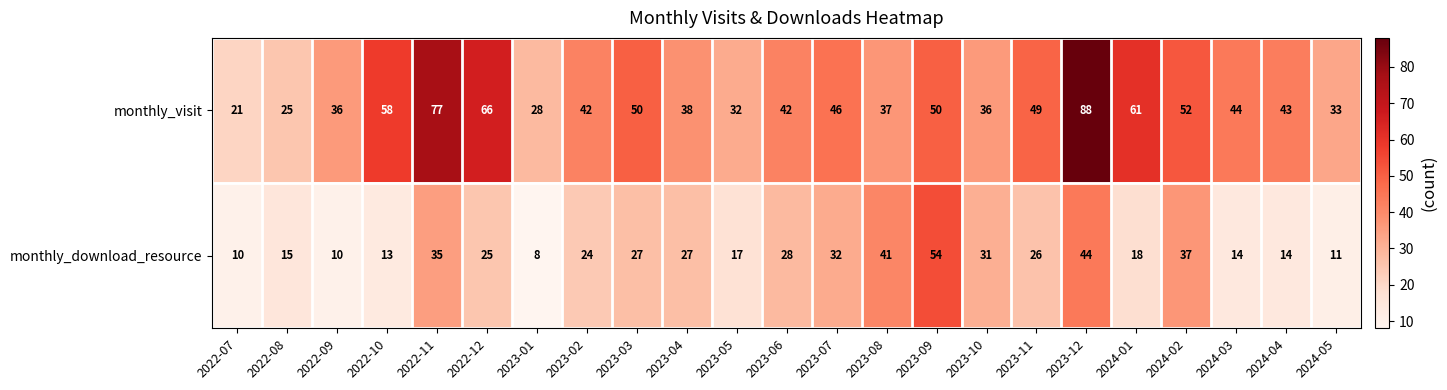

True or false: monthly_download_resource has a value of 11 at 2024-05.

True